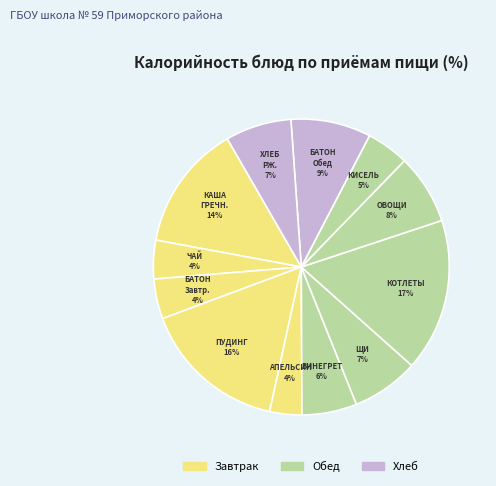

Does any single category account for the majority?

No